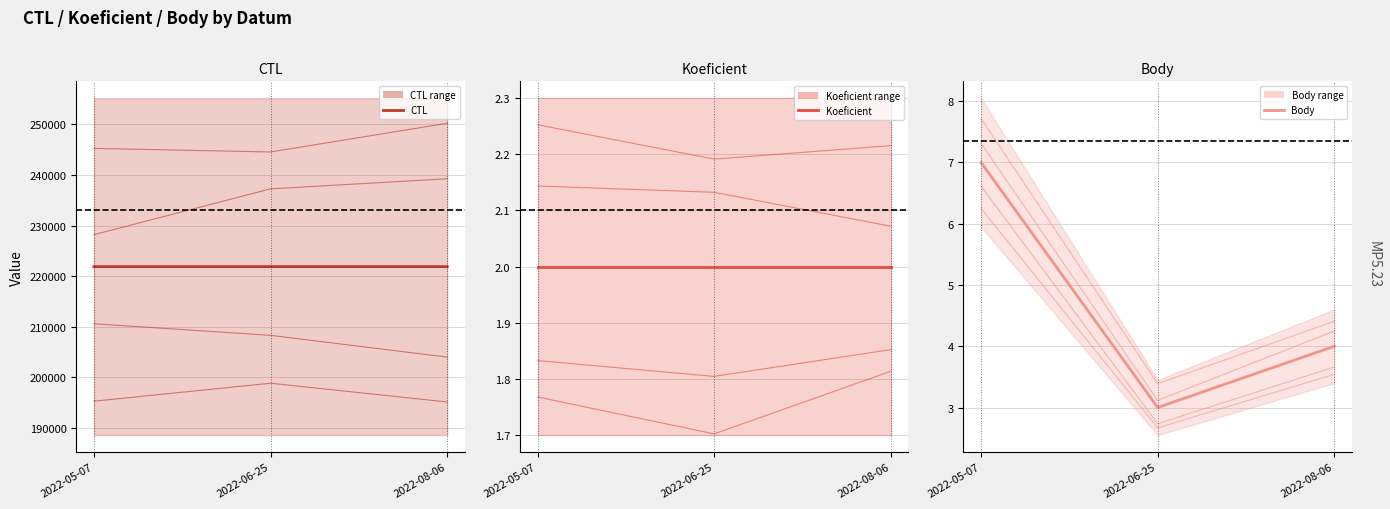

Where is Koeficient nearest to the value 2?

2022-05-07